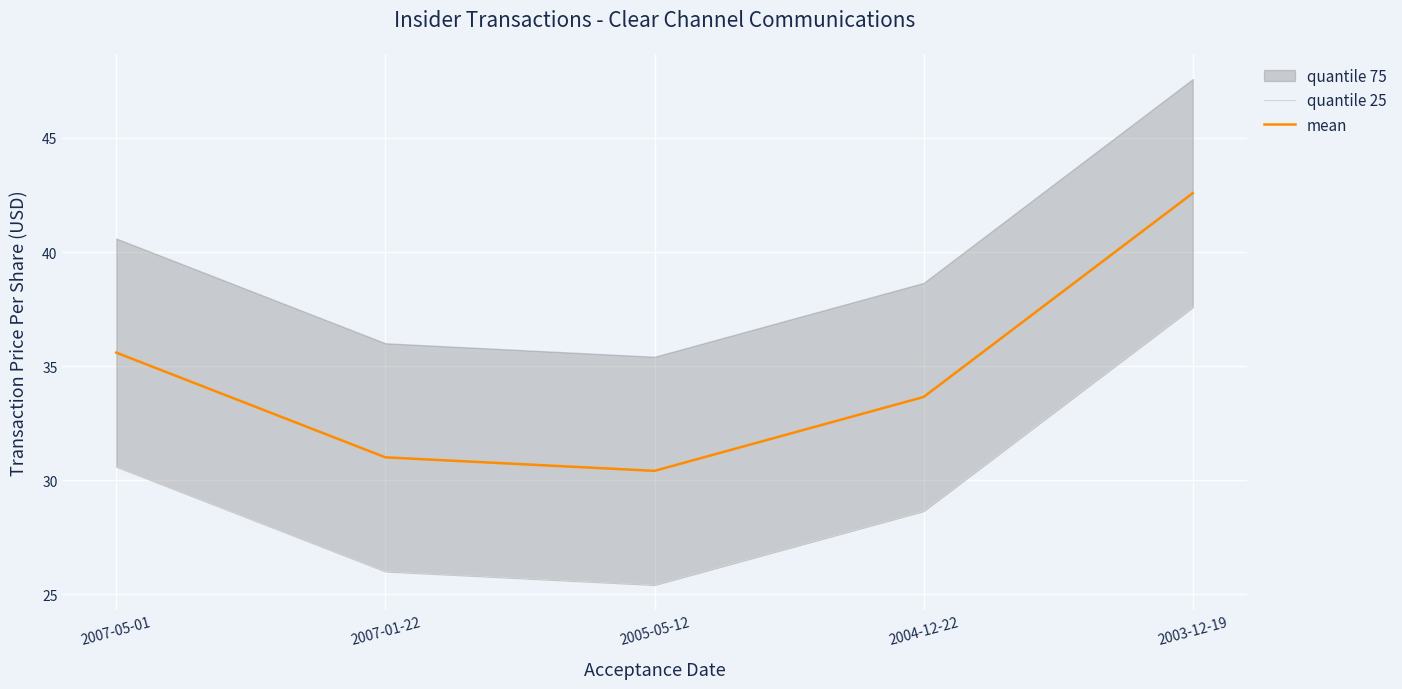

At which category does mean reach its first local valley?

2005-05-12